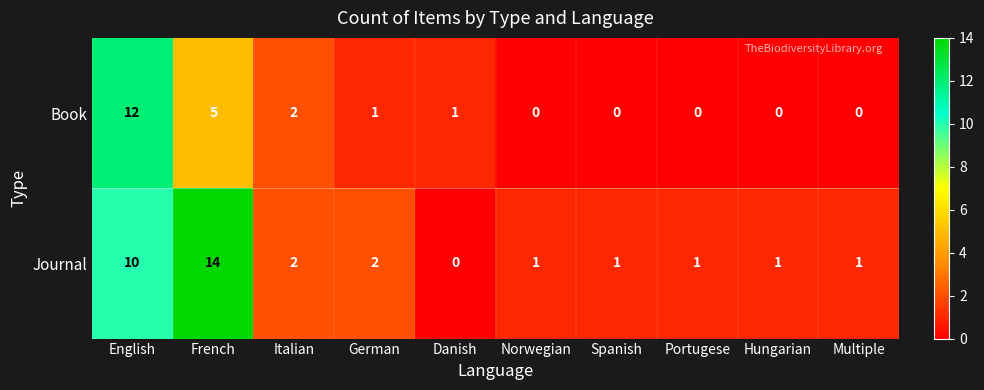

What is the average value of the Journal series?

3